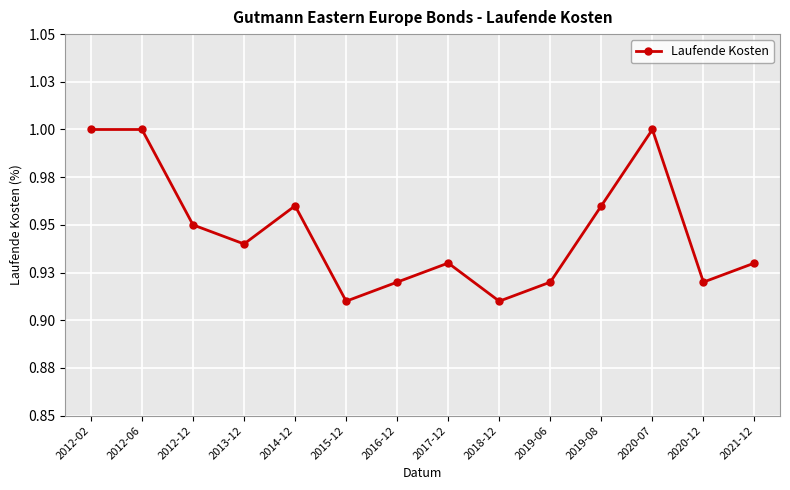

Between 2021-12 and 2012-02, which is larger?

2012-02